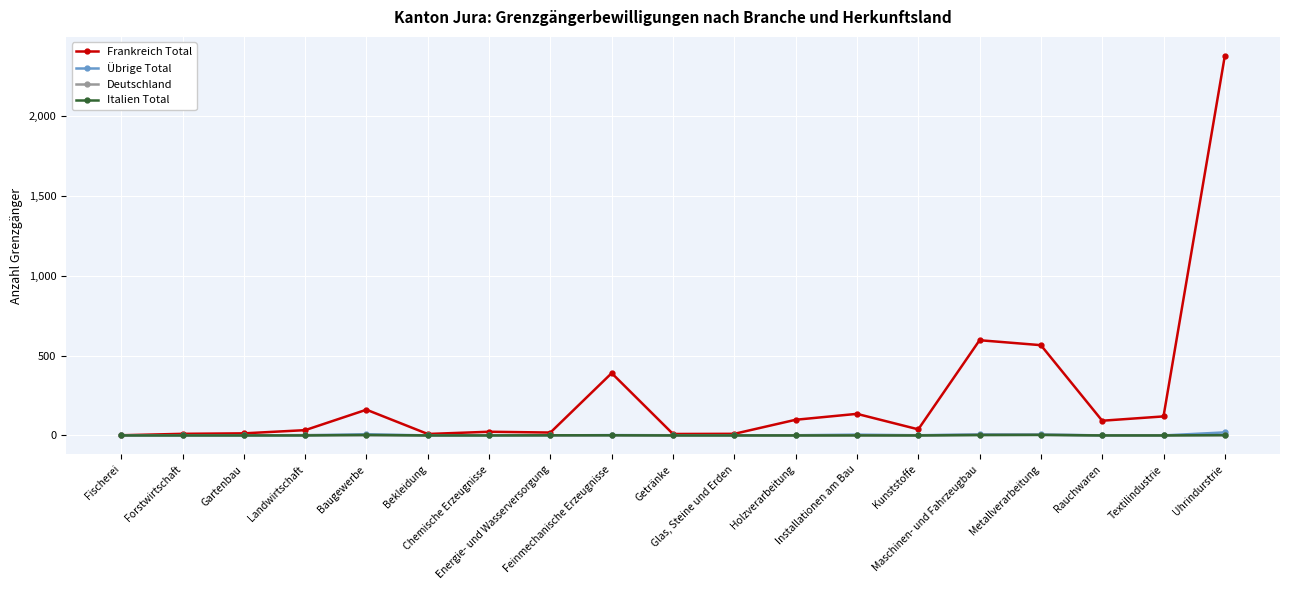

What is the difference between the second highest and minimum values in the Übrige Total series?

7